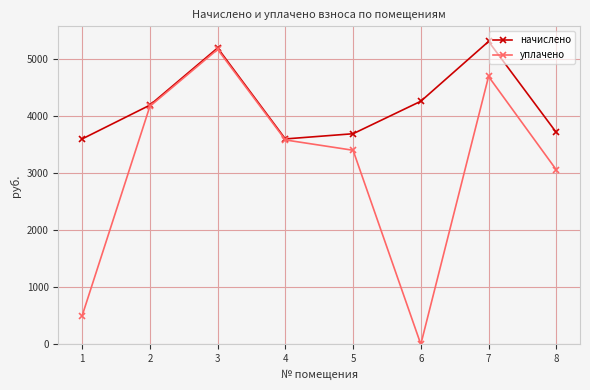

In начислено, how many points are lower than both neighbors (excluding endpoints)?

1